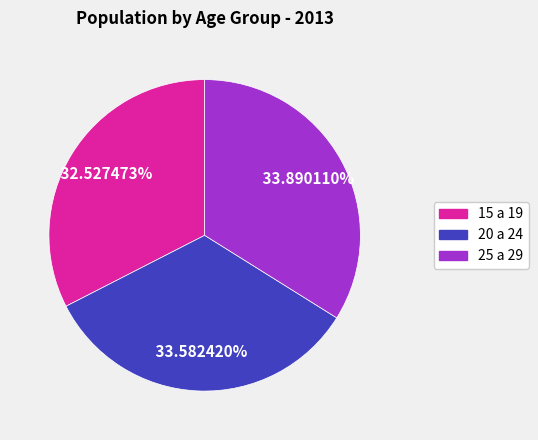

Combined, what portion of the pie is 25 a 29 and 20 a 24?

67.5%